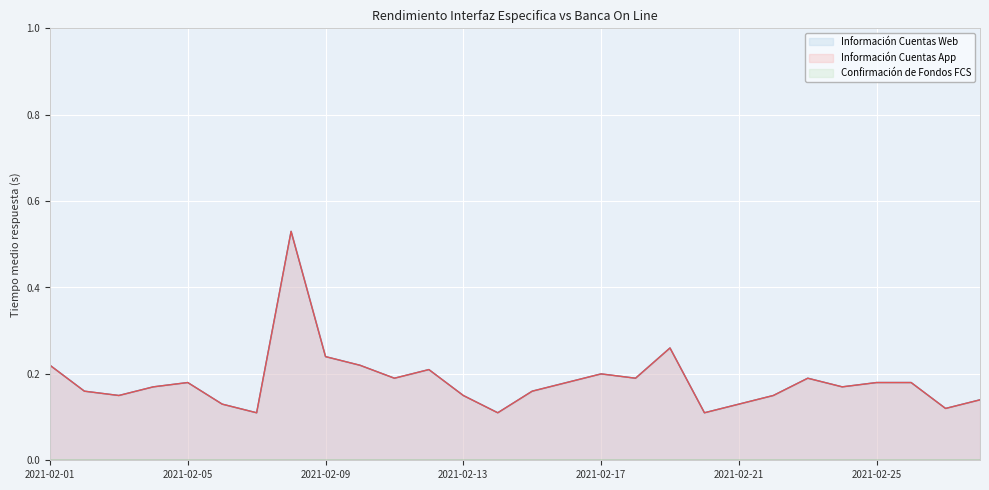

What is the value of the Información Cuentas Web point at the 4th from the left?

0.2